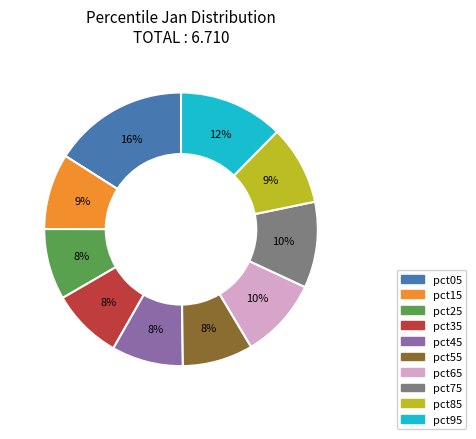

True or false: pct25 accounts for 1% of the total.

False